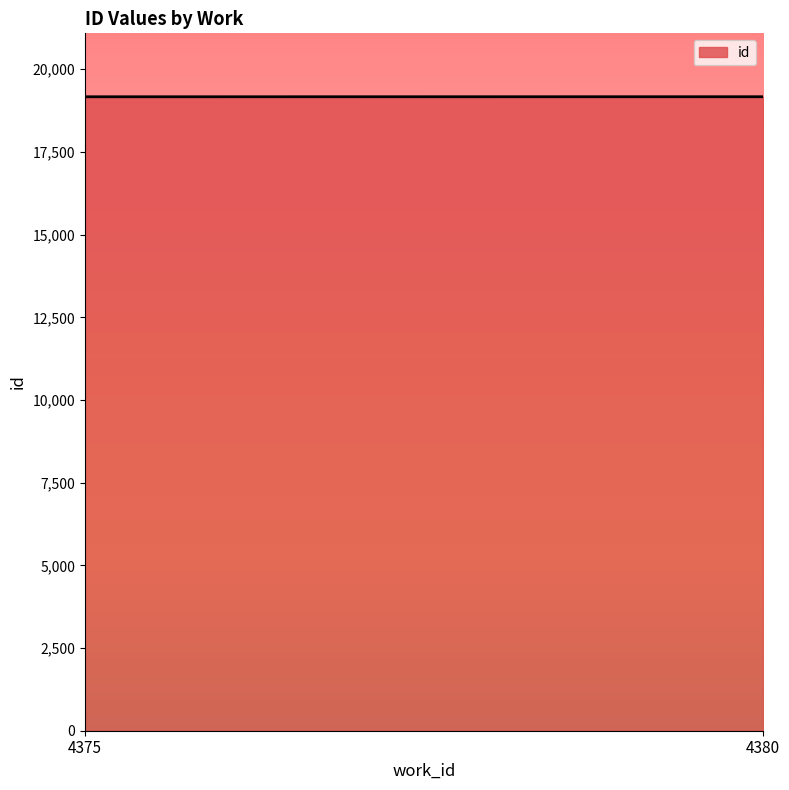

Which has a higher value, 4380 or 4380?

4380